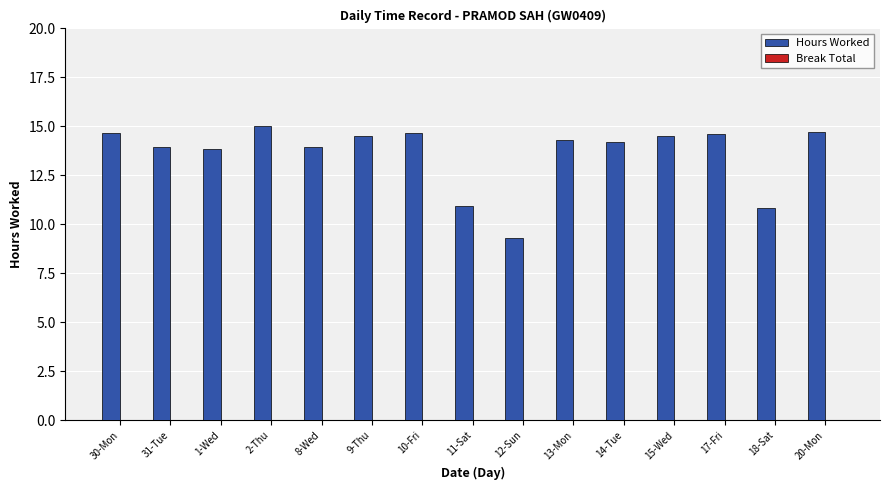

Does the chart contain stacked bars?

No